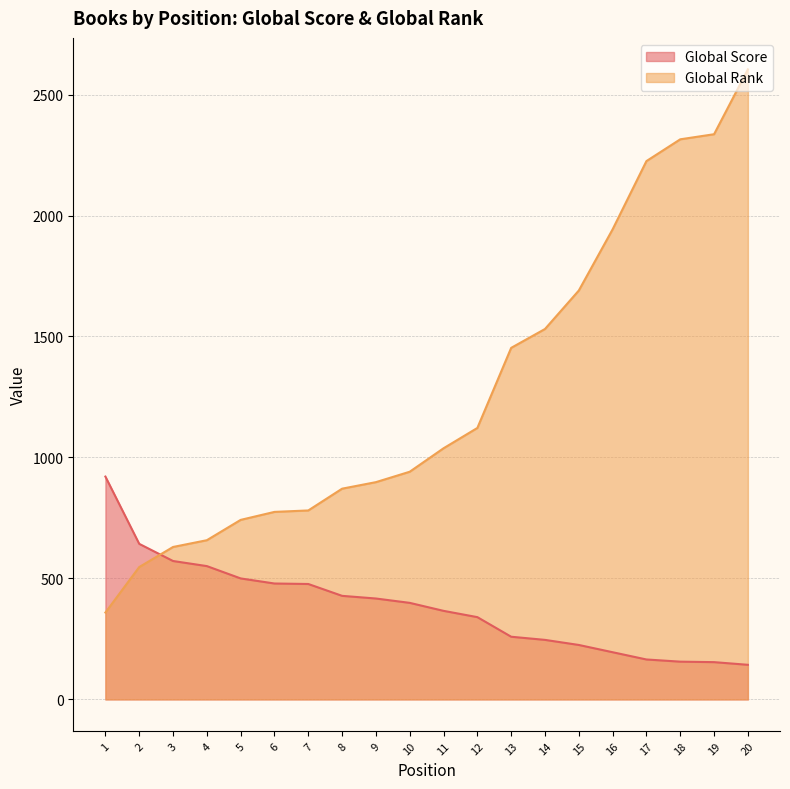

What is the difference between the highest and lowest values at 5?

242